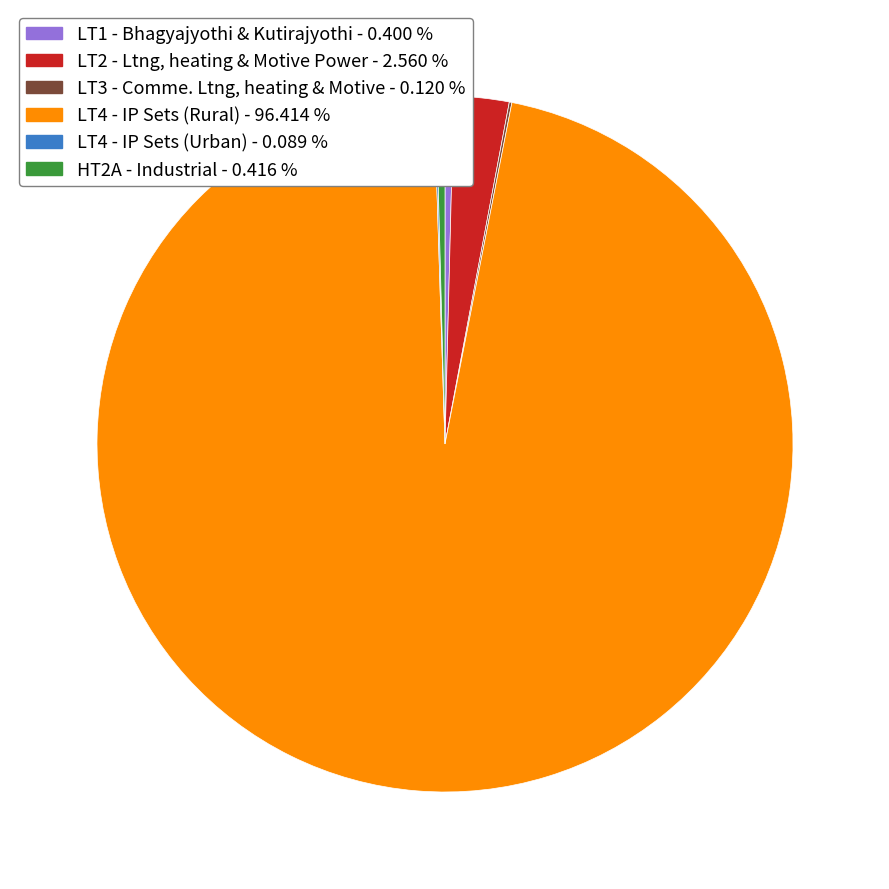

Which slice represents more than half of the pie?

LT4 - IP Sets (Rural)